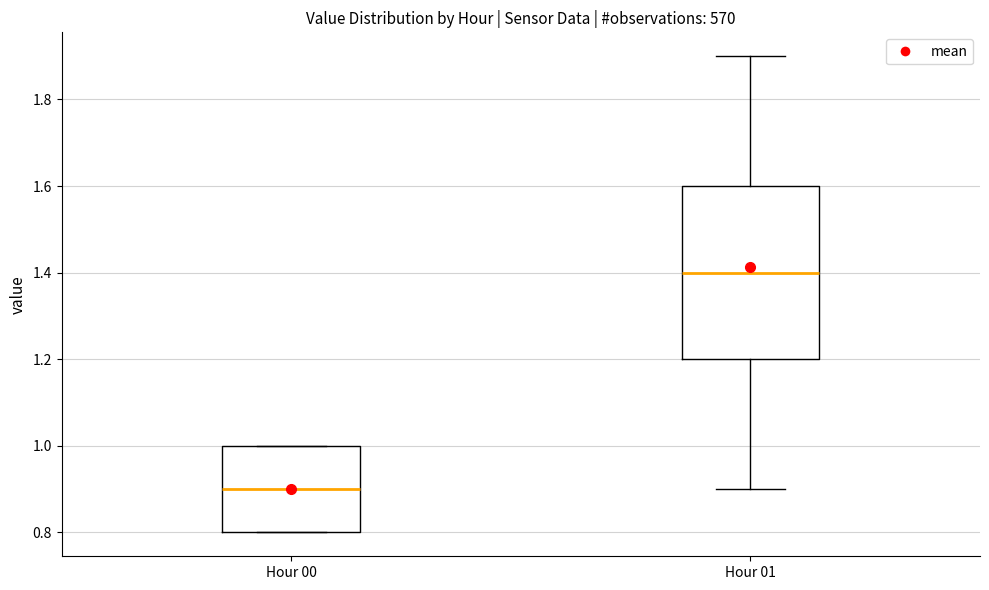

Reading left to right, transcribe this box plot: for each box, give where its median line is, the range the box spans, and where its two whiskers end, as read against the y-axis. The values are not printed on the chart, so give them approximately, as read against the axis.

Hour 00: median 0.9, box 0.8 to 1.0, whiskers 0.8 to 1.0
Hour 01: median 1.4, box 1.2 to 1.6, whiskers 0.9 to 1.9